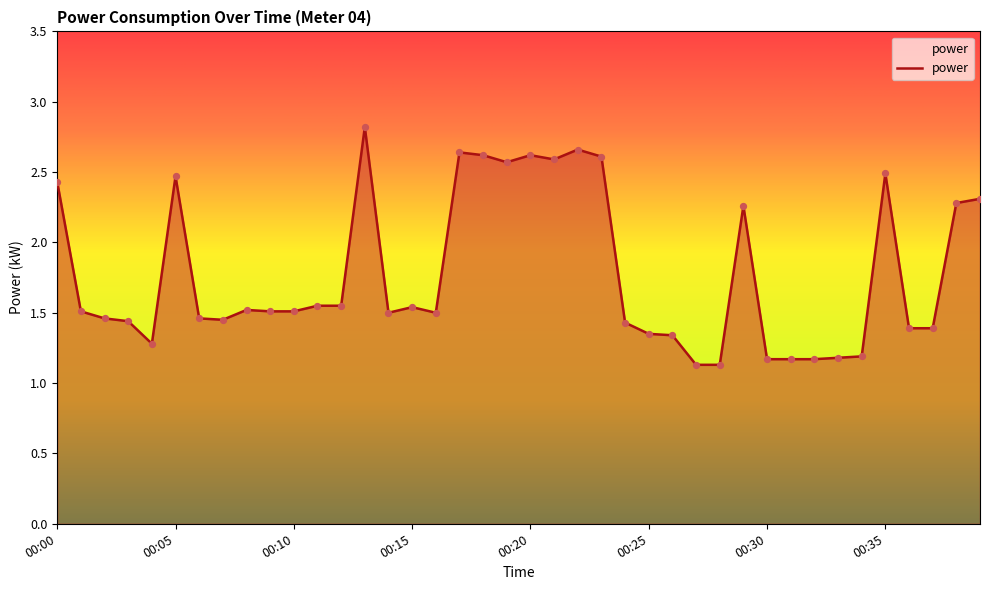

What is the greatest value displayed?

2.8